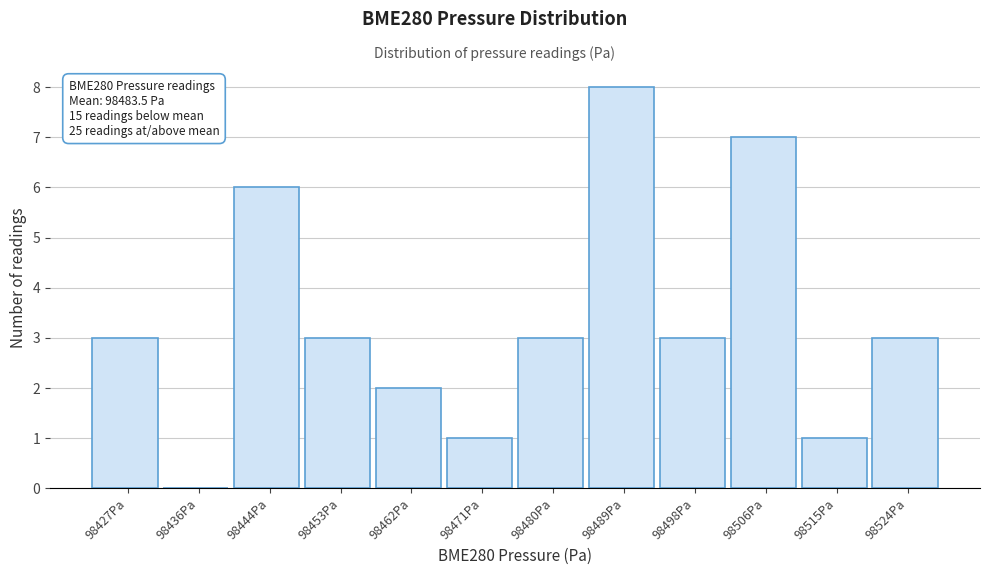

Reading left to right, transcribe all the data shown in this chart.

98427Pa=3	98436Pa=0	98444Pa=6	98453Pa=3	98462Pa=2	98471Pa=1	98480Pa=3	98489Pa=8	98498Pa=3	98506Pa=7	98515Pa=1	98524Pa=3